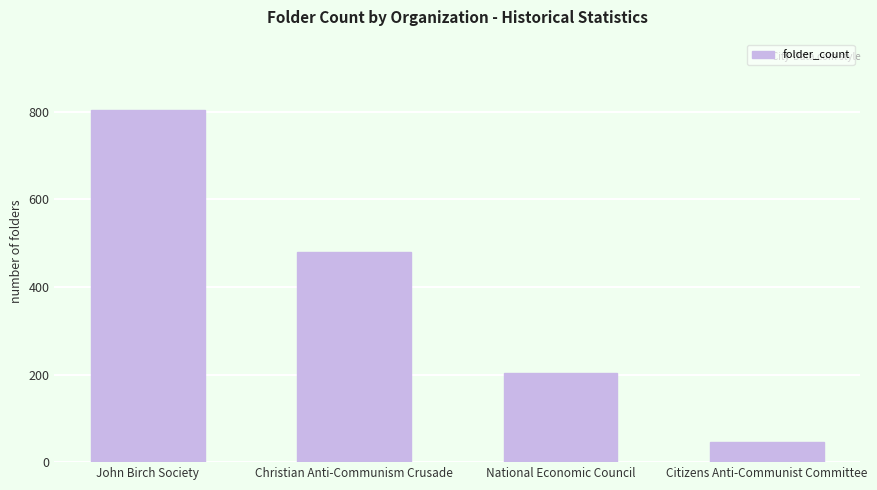

The value at Christian Anti-Communism Crusade is 479. True or false?

True